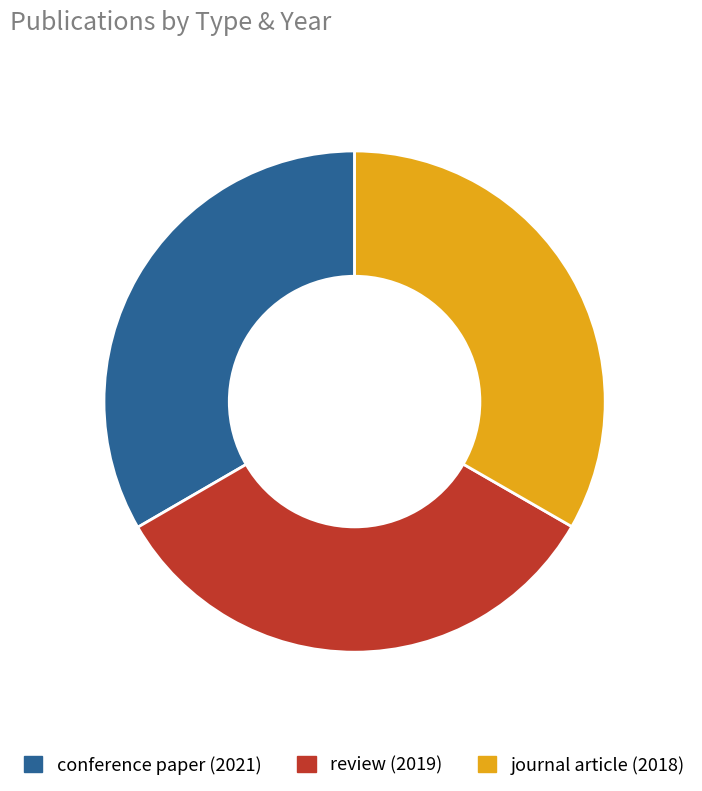

Do review (2019) and journal article (2018) together represent more than half of the pie?

Yes